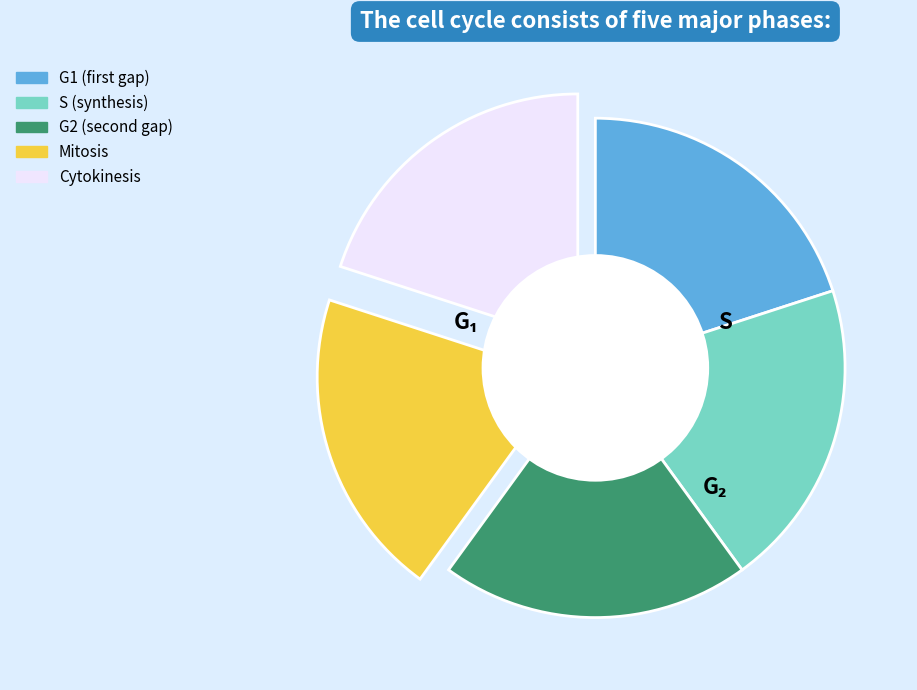

Does any single category account for the majority?

No